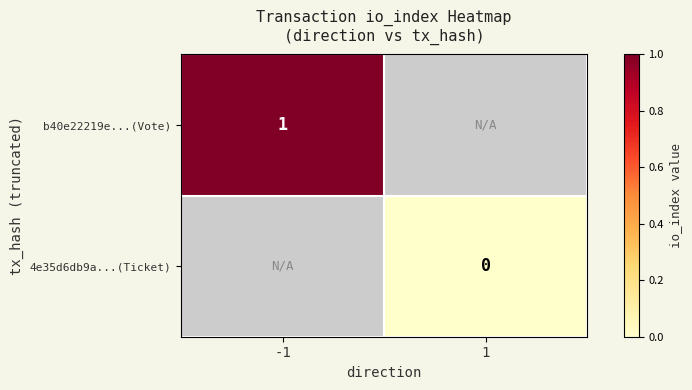

The b40e22219e...(Vote) series shows 1 at -1. True or false?

True